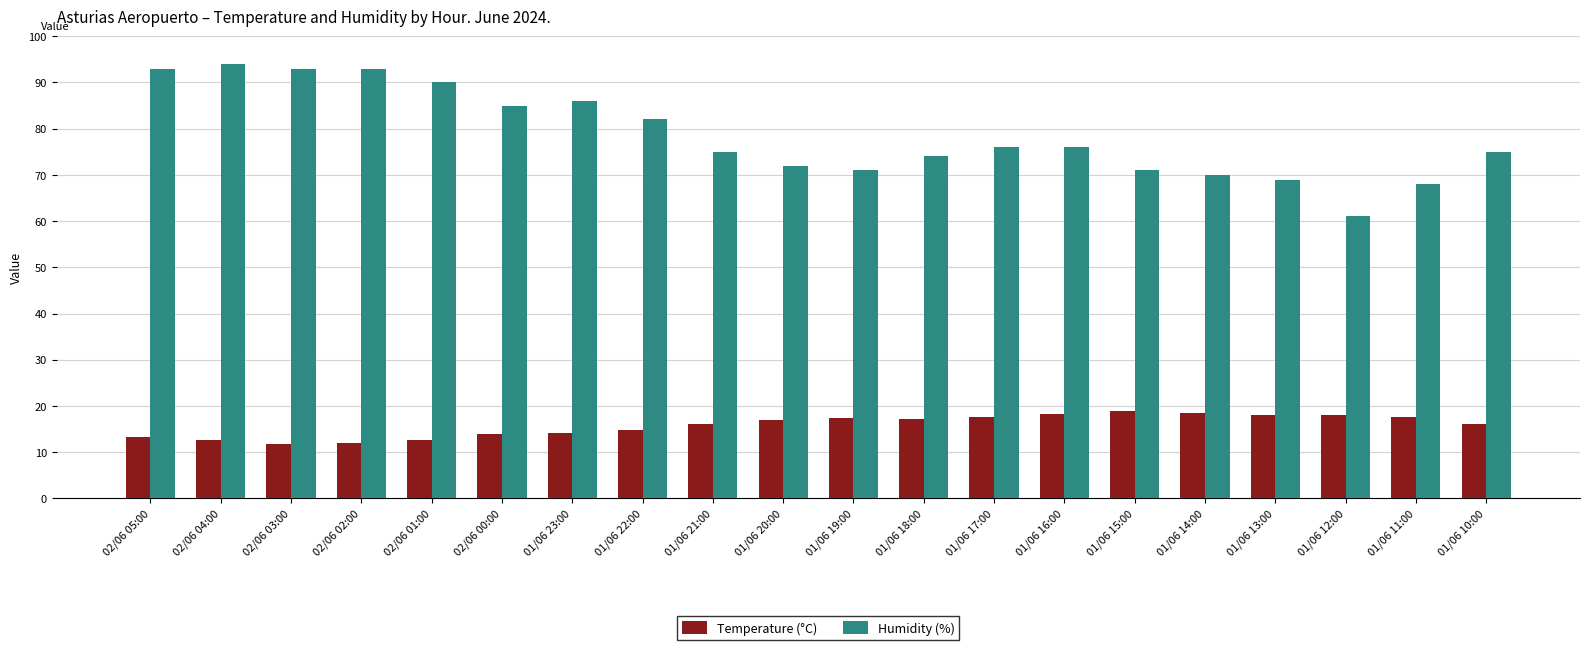

Which label corresponds to the largest value in the chart?

02/06 04:00